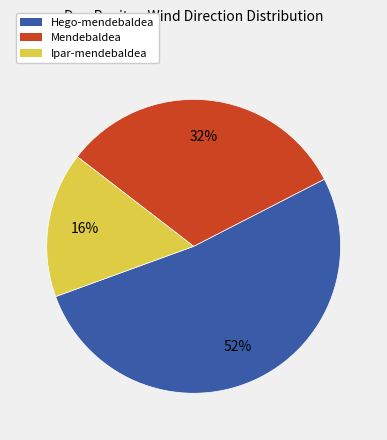

Does Ipar-mendebaldea account for over 50% of the chart?

No